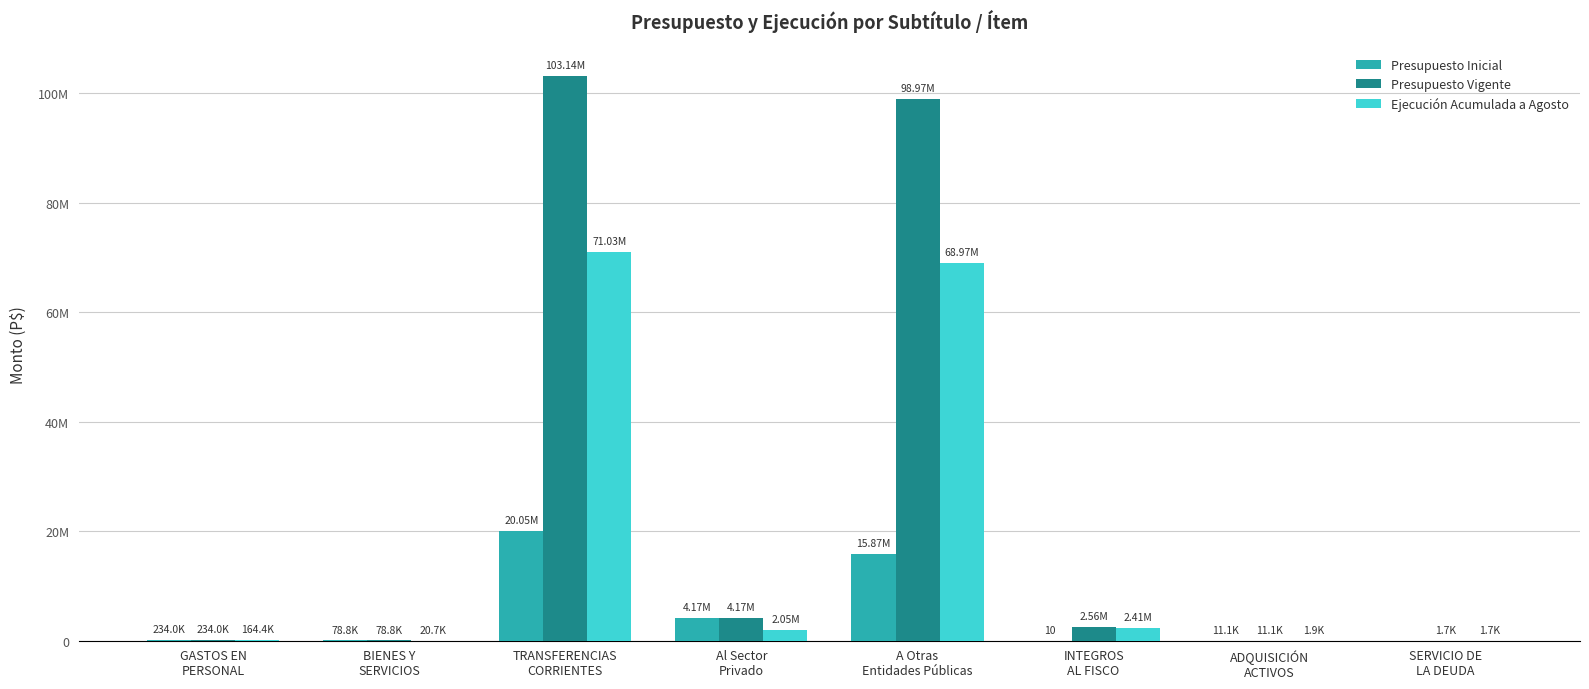

What is the label of the 6th bar from the left?

INTEGROS
AL FISCO